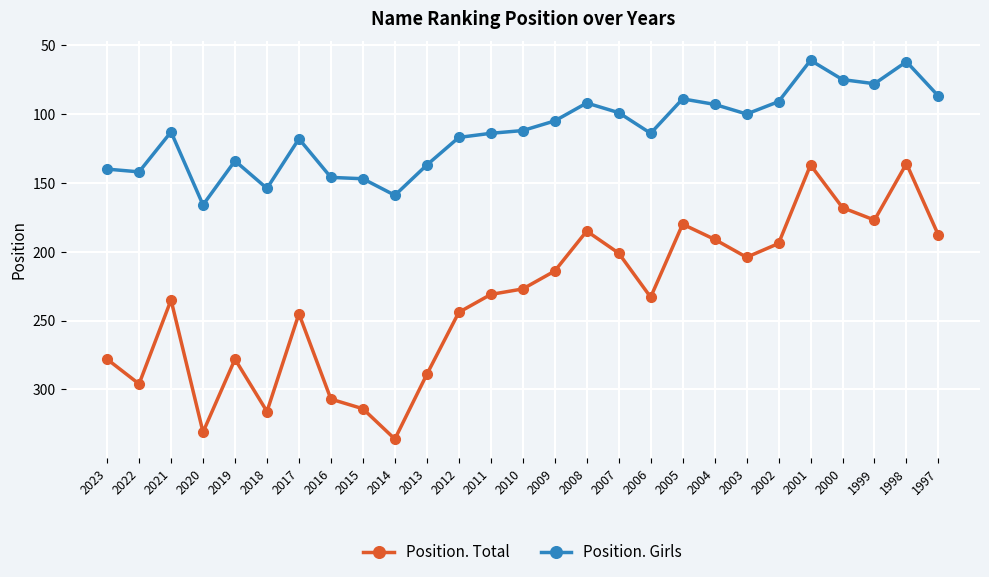

Is the value of Position. Girls at 2008 greater than the value of Position. Total at 2012?

No